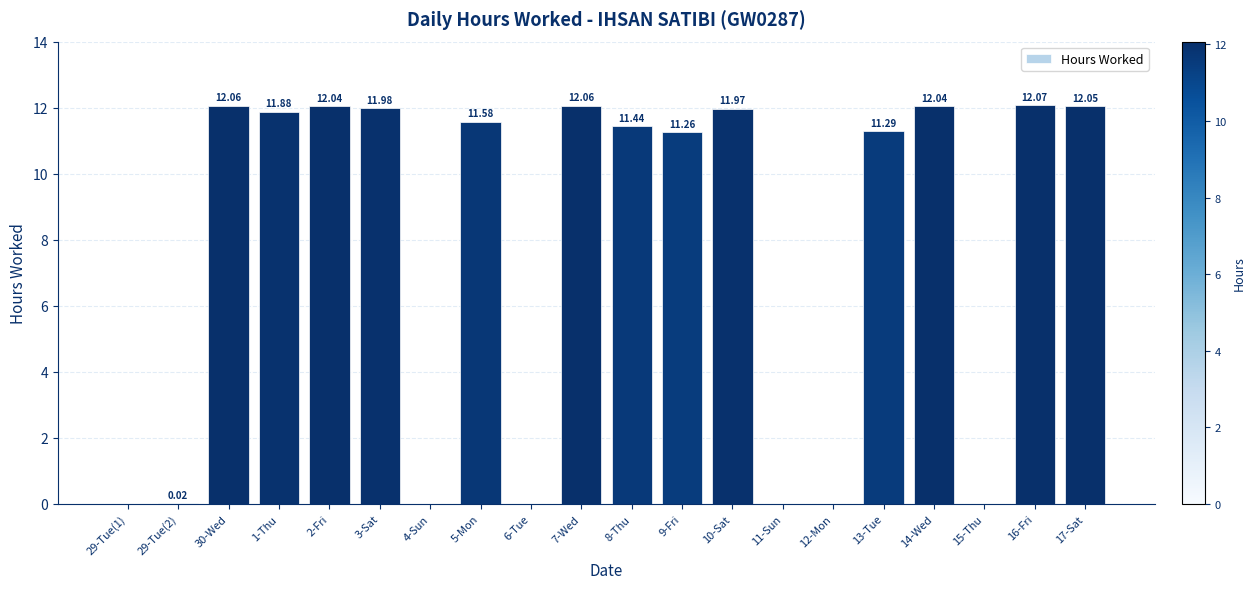

Approximately how many times larger is the value at 14-Wed compared to 10-Sat?

1.0